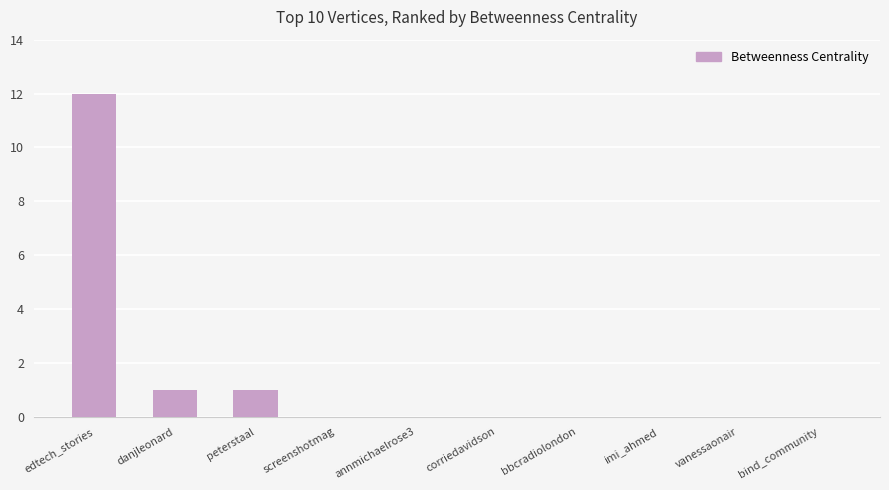

The chart shows a value of 16 at edtech_stories. True or false?

False